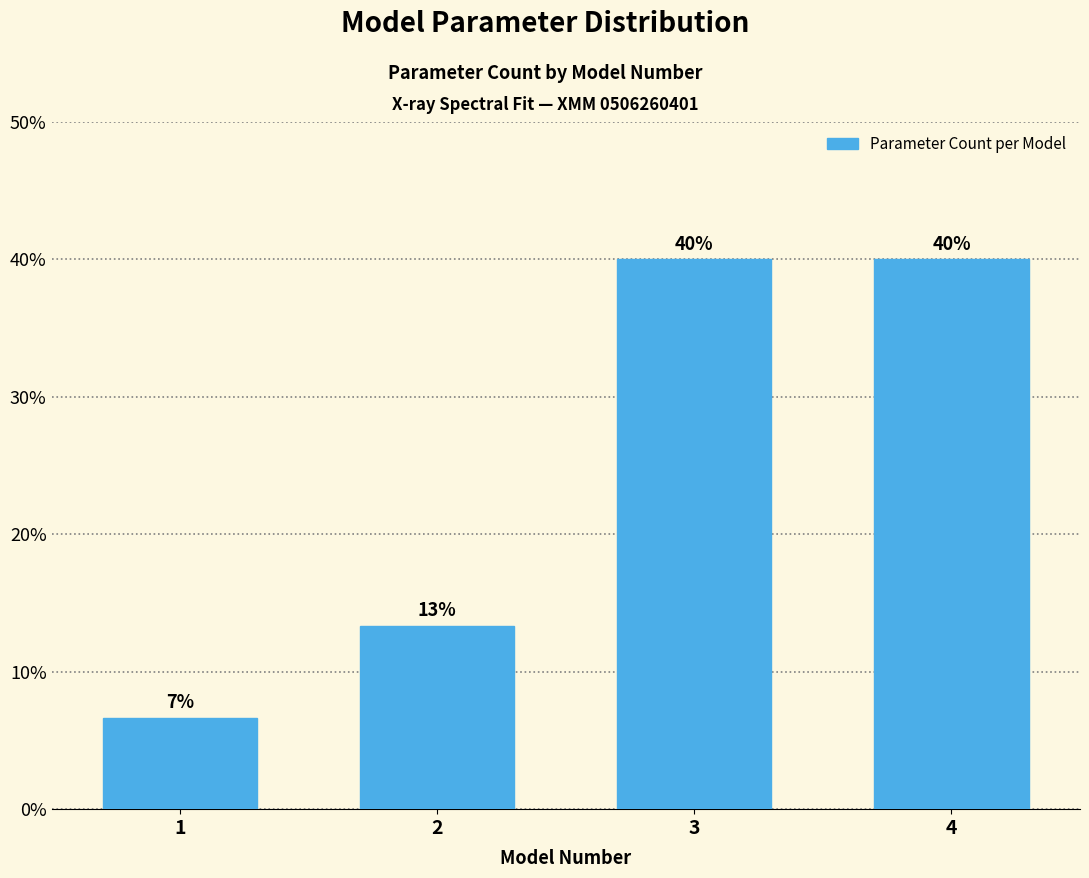

What is the maximum value shown in the chart?

40.0